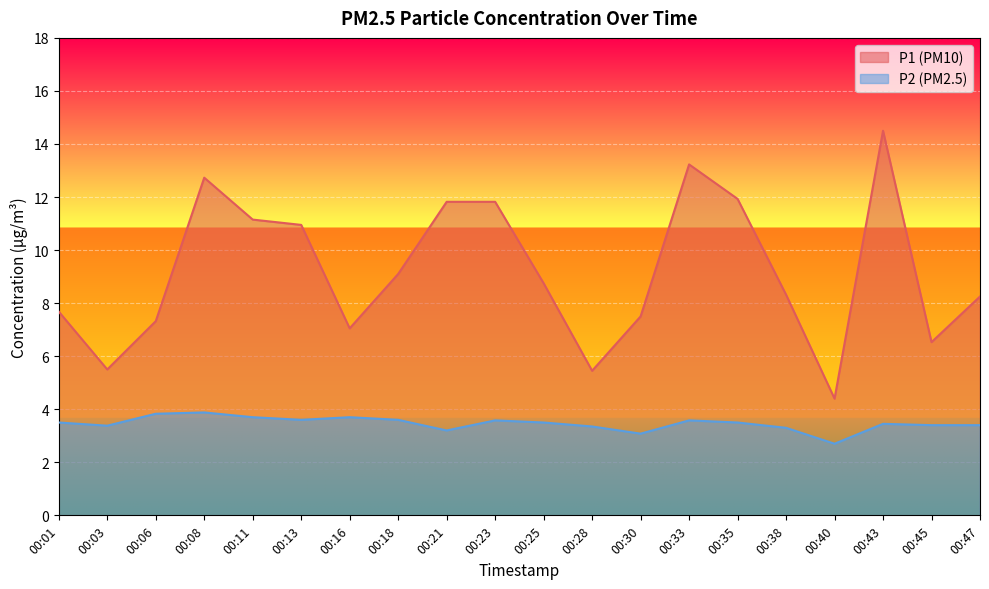

List the labels in order of P2 value, largest first.

00:08, 00:06, 00:11, 00:16, 00:13, 00:18, 00:23, 00:33, 00:01, 00:25, 00:35, 00:43, 00:45, 00:47, 00:03, 00:28, 00:38, 00:21, 00:30, 00:40